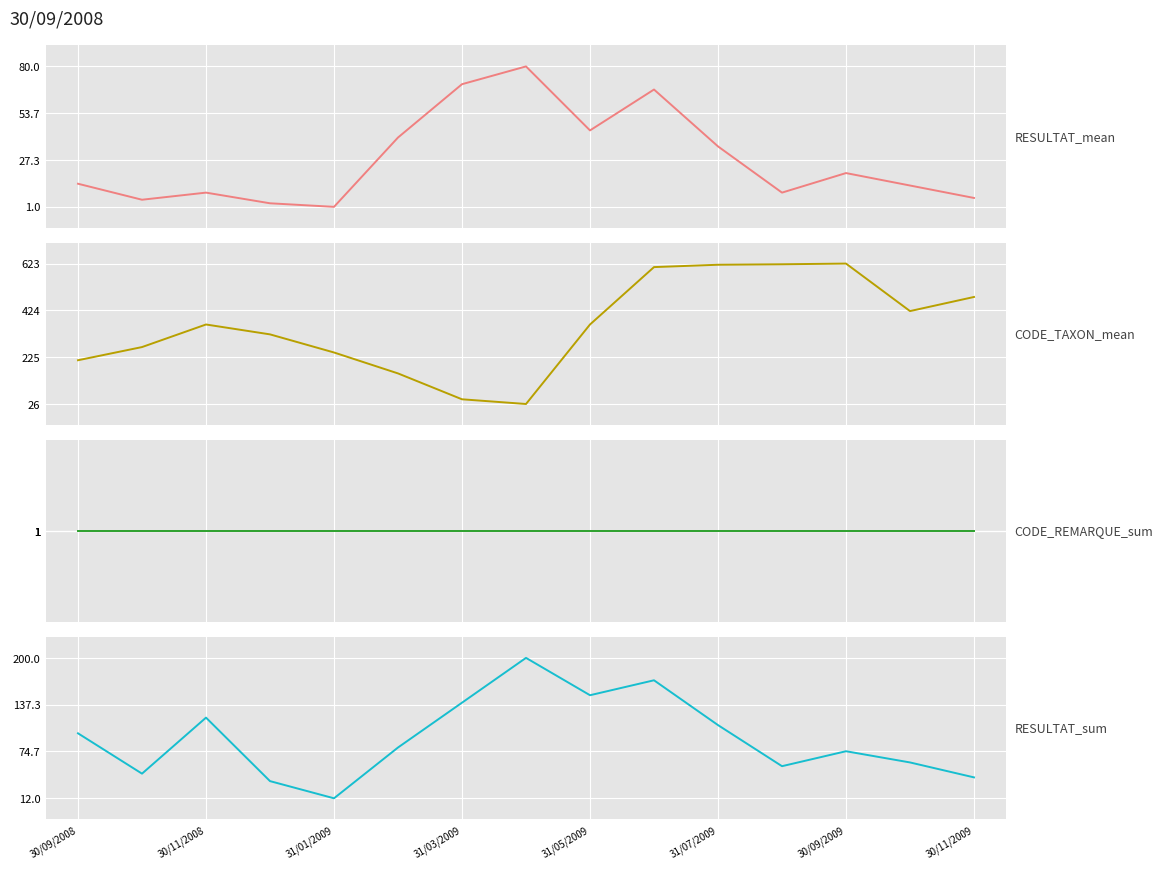

How many interior local peaks does the RESULTAT_sum series have?

4